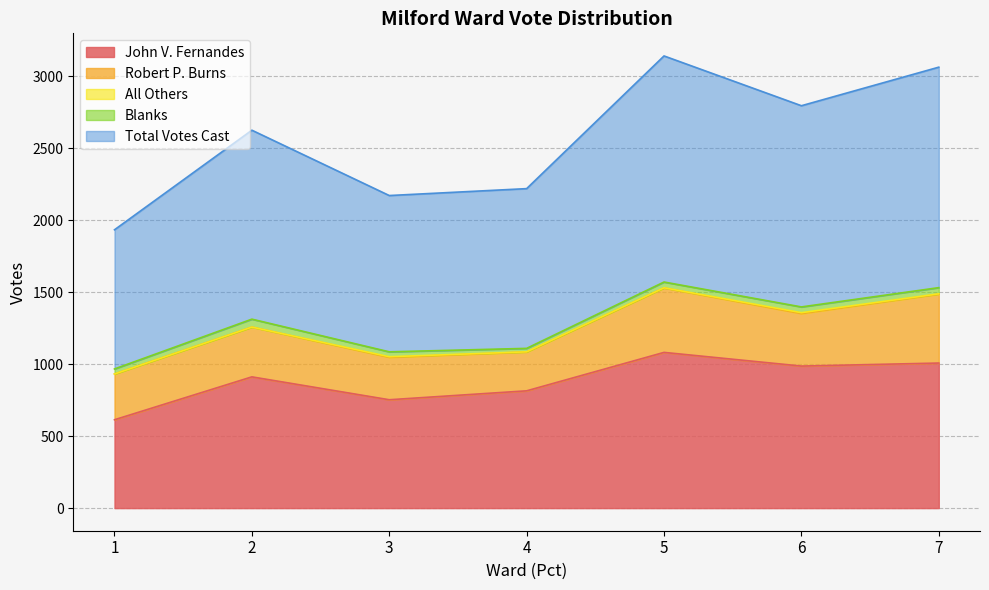

Rank the series at 5 from lowest to highest value.

All Others, Blanks, Robert P. Burns, John V. Fernandes, Total Votes Cast